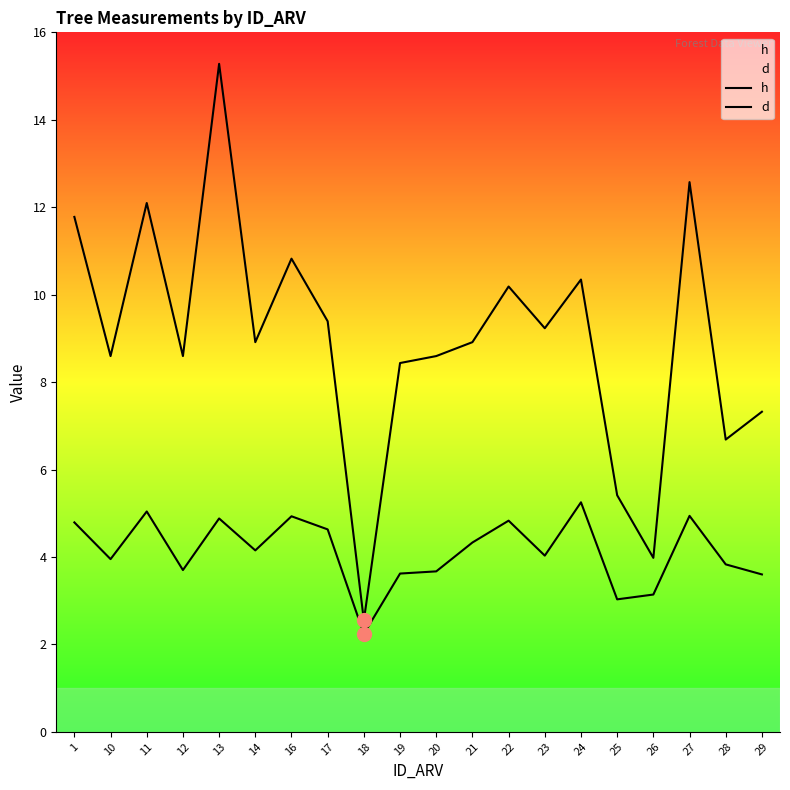

Rank the series by their average value, from lowest to highest.

h, d